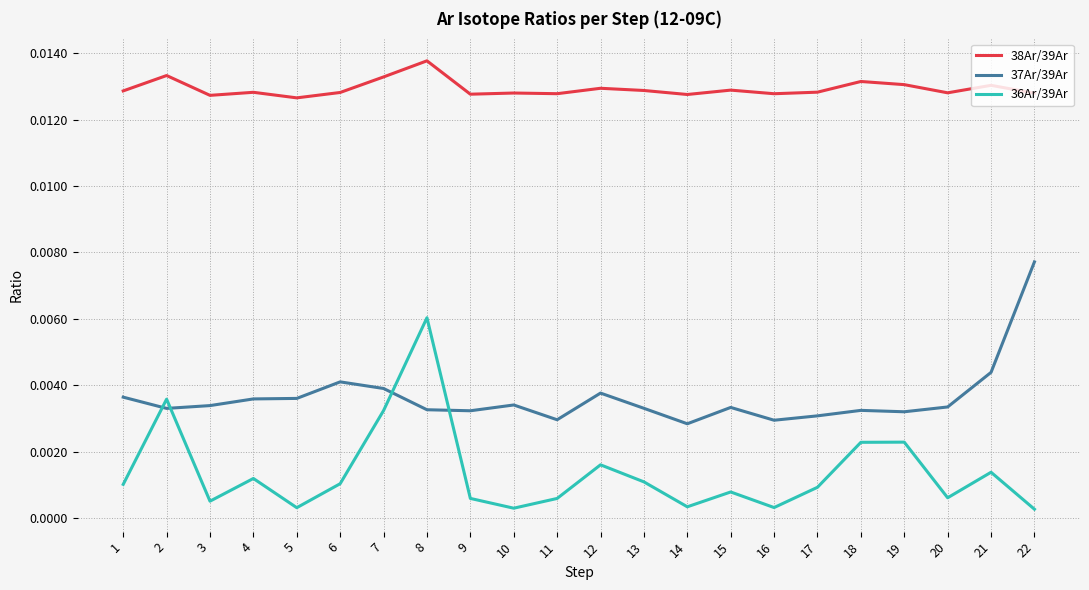

Does the chart have visible grid lines?

Yes